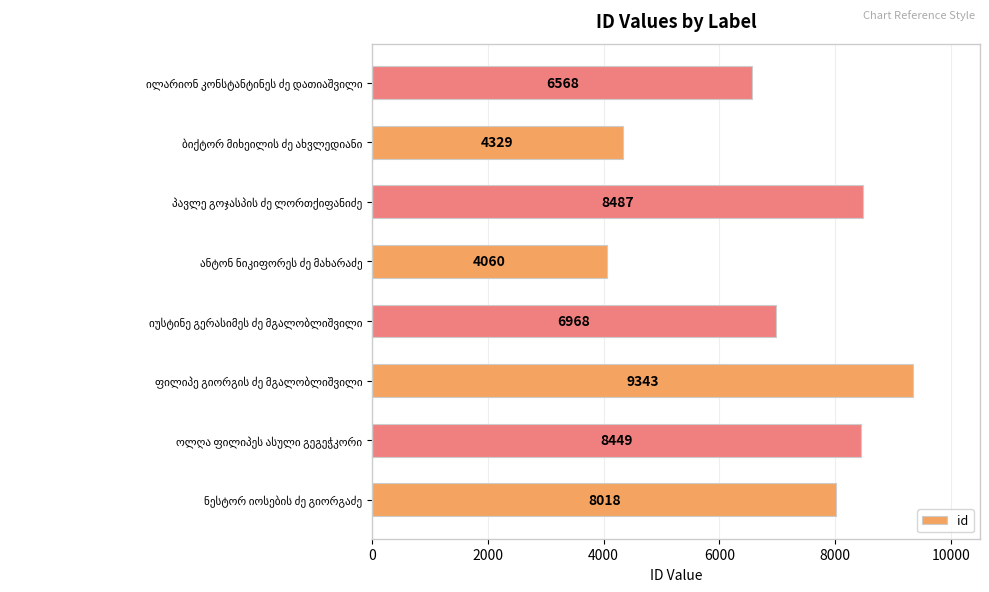

What is the smallest value displayed?

4060